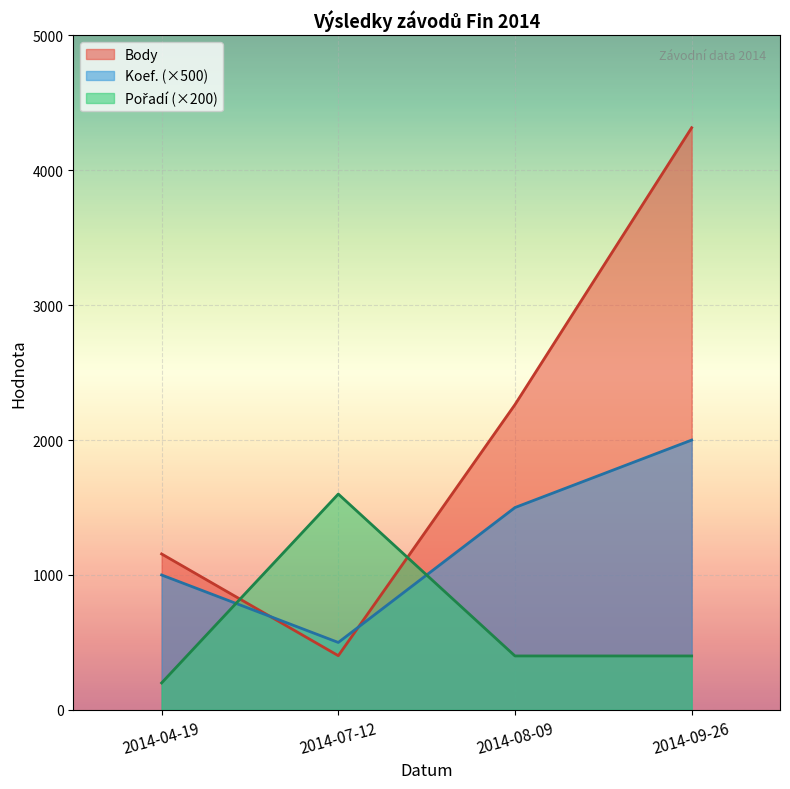

How many Koef. values are between 1000 and 2000?

3